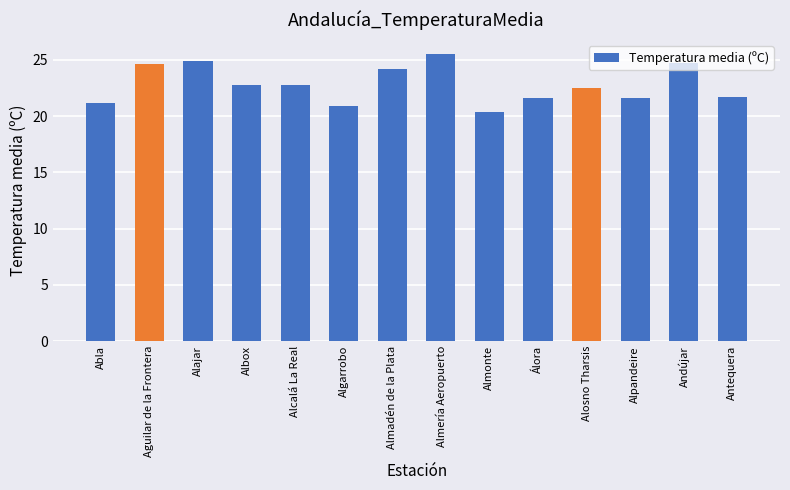

Count the number of categories in the chart.

14